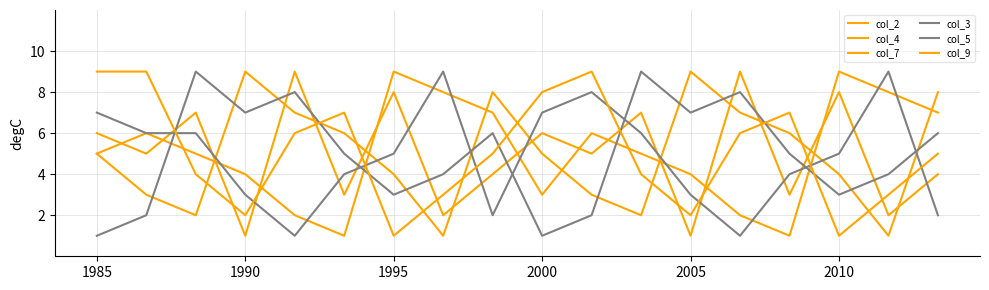

Is this an area chart (filled region under the line)?

No